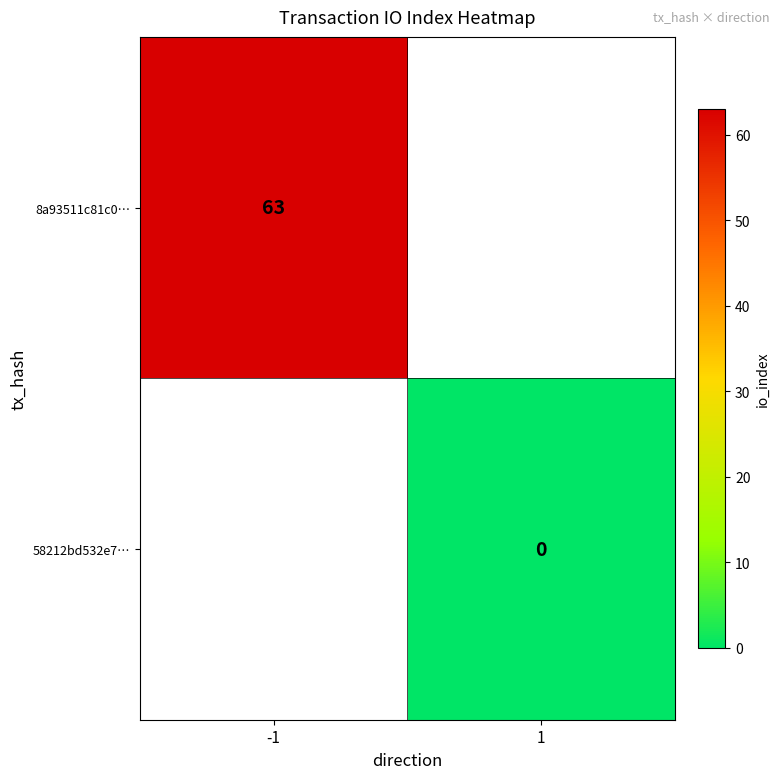

How many data points does each series have?

2